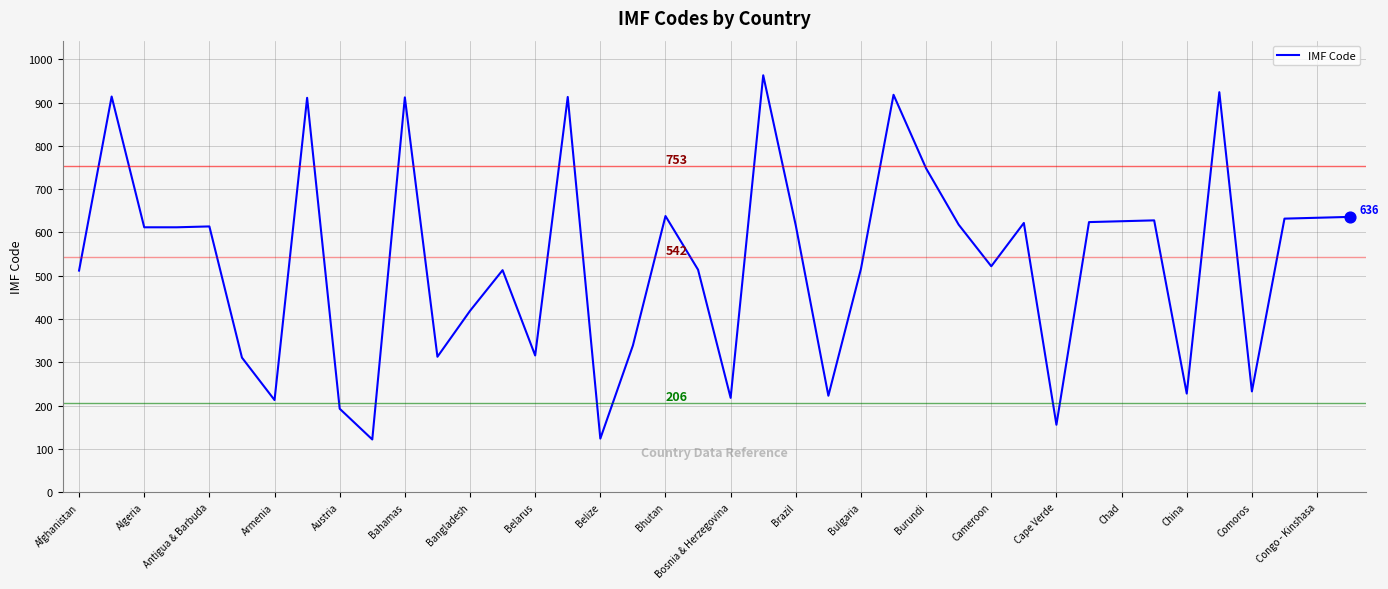

What is the difference between the maximum and minimum values?

841